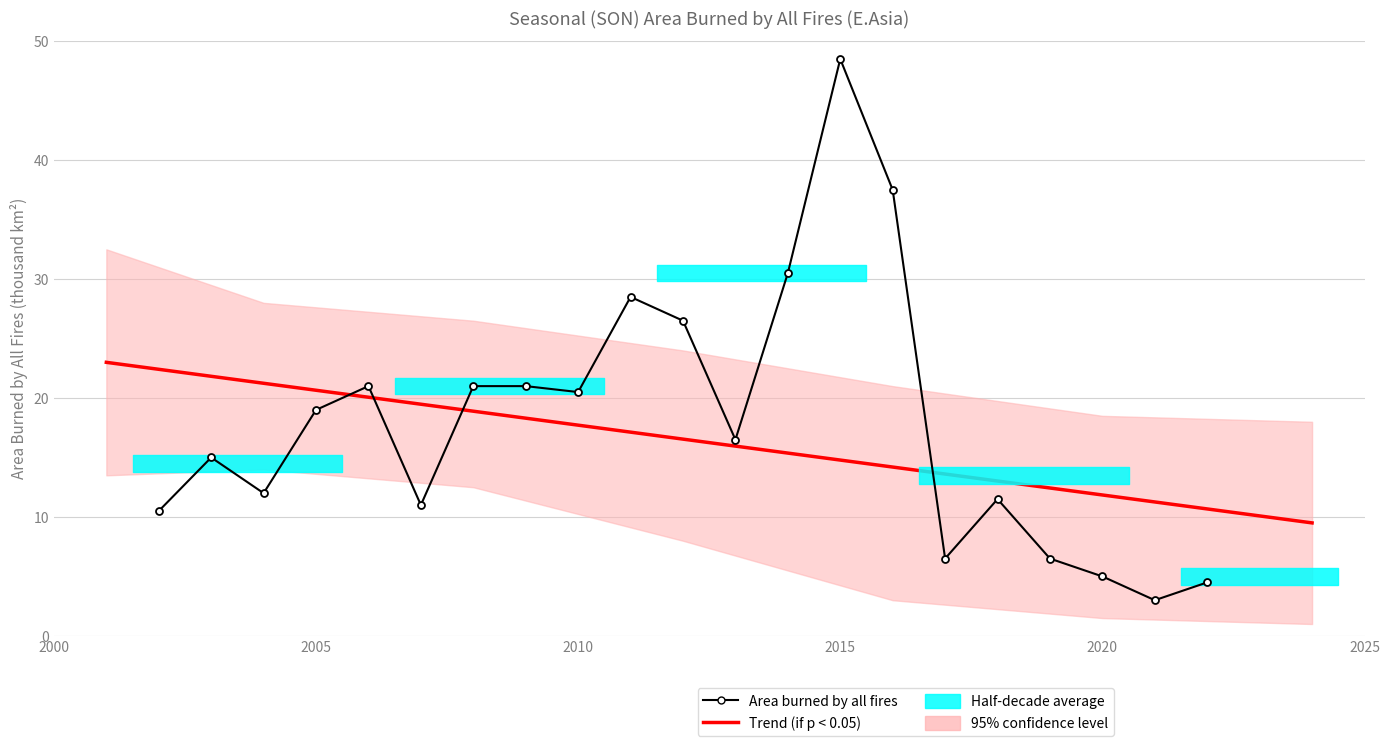

The chart shows a value of 4.8 at 19. True or false?

False